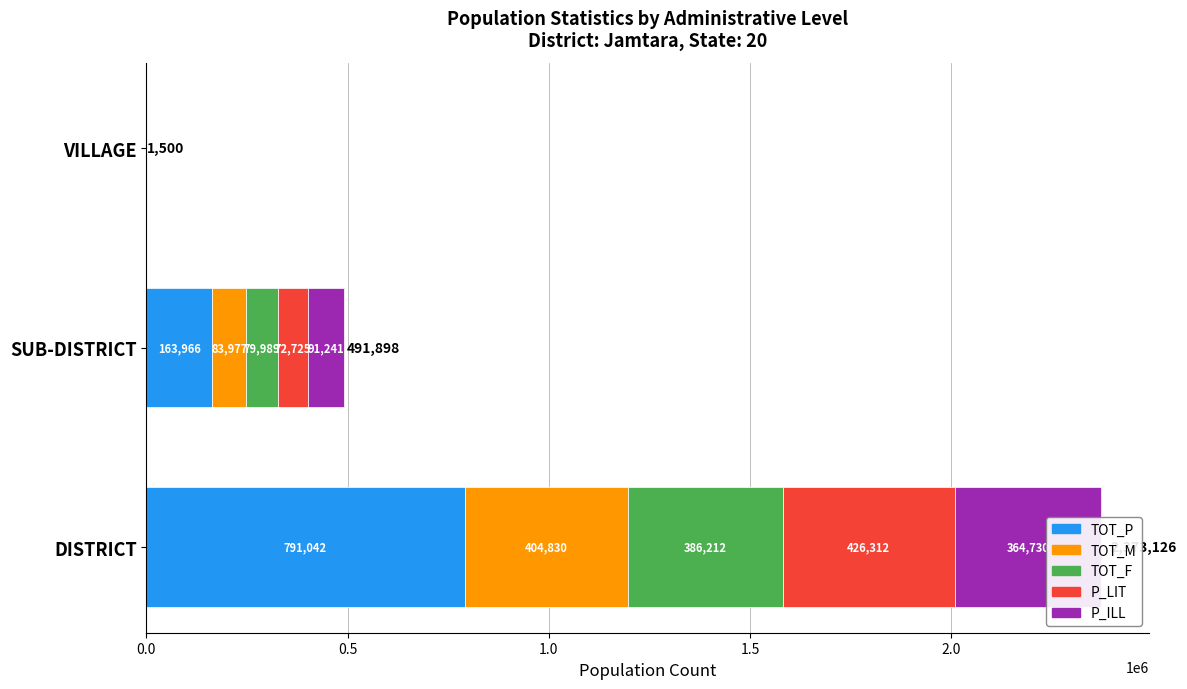

Which series has the largest range (max minus min)?

TOT_P